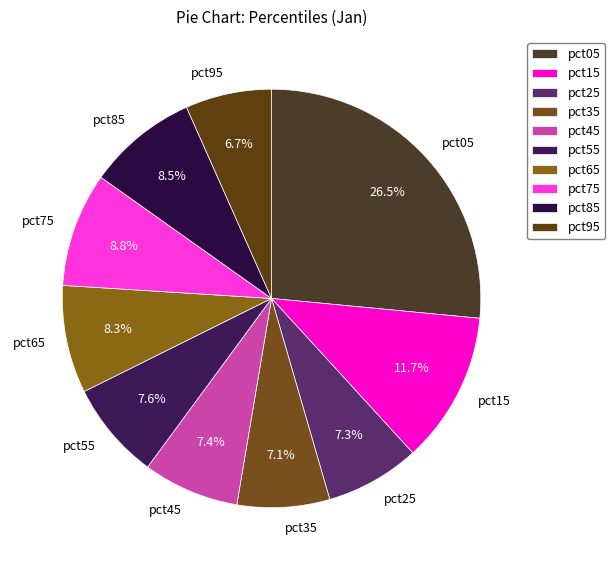

True or false: pct35 accounts for 1% of the total.

False